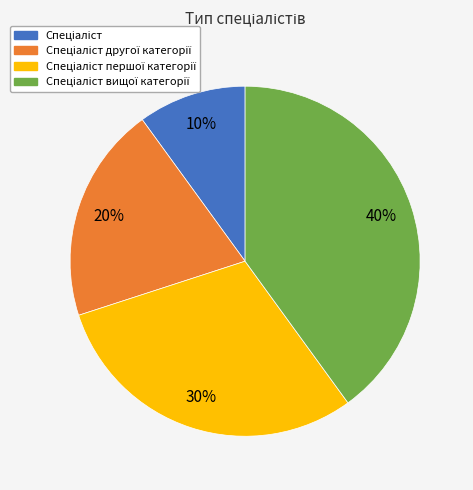

To the nearest percent, what is the difference between the largest and smallest slice percentages?

30%